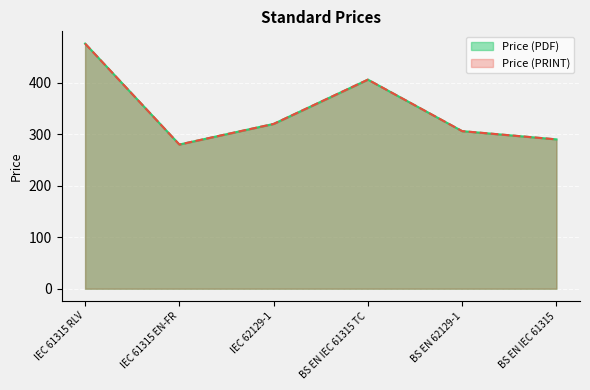

At how many categories does at least one series exceed 460?

1